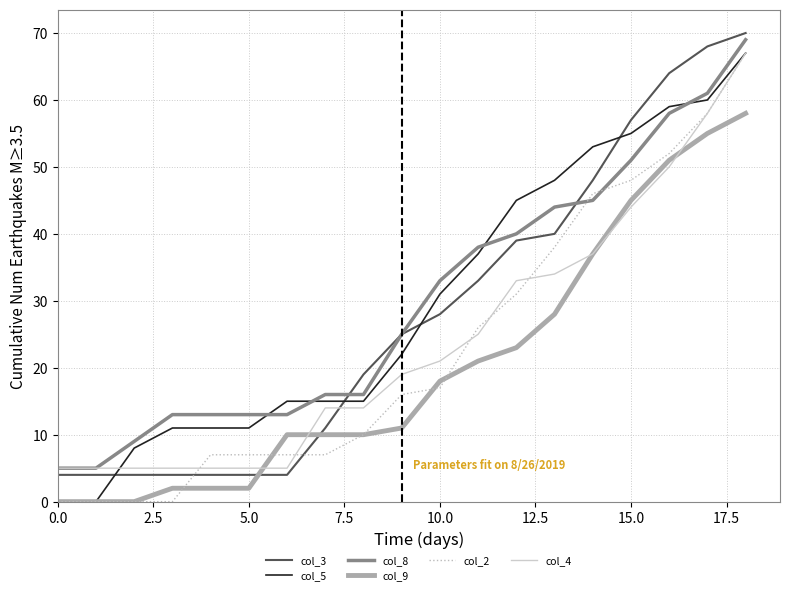

Does the chart display data point markers on the line(s)?

No